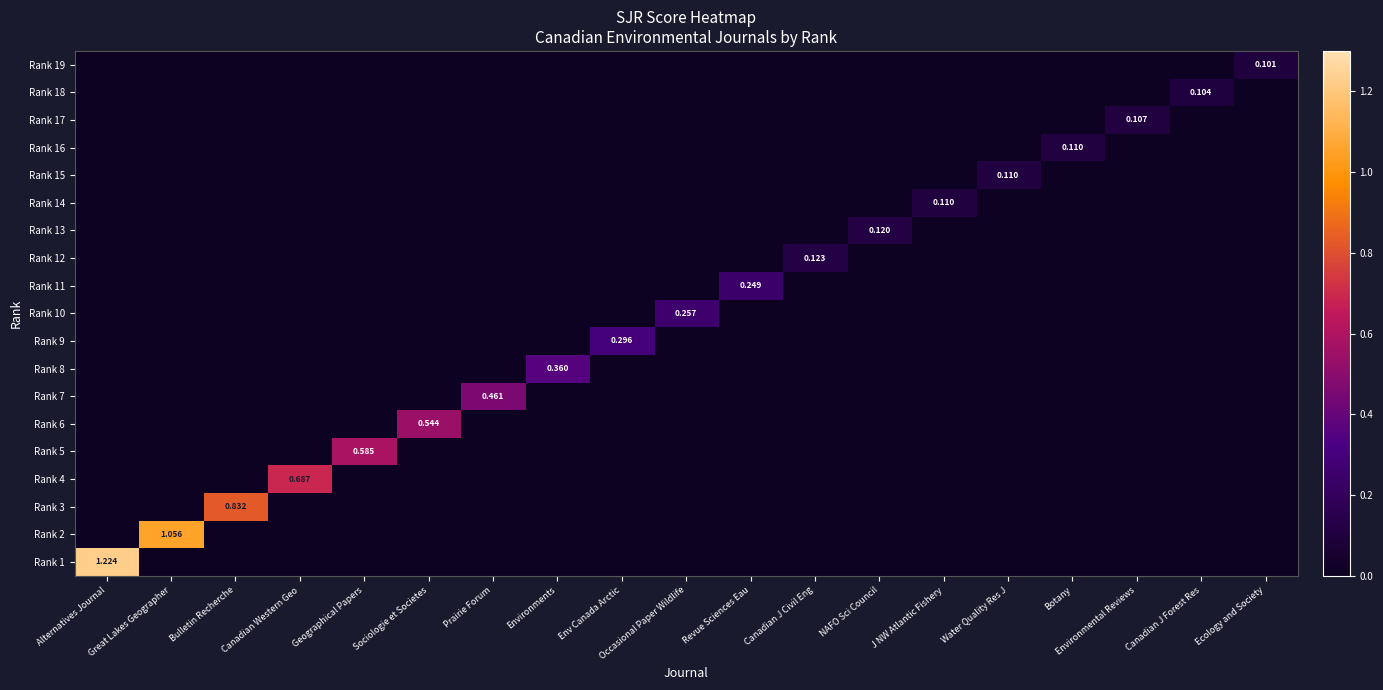

At how many categories does at least one series exceed 0?

19